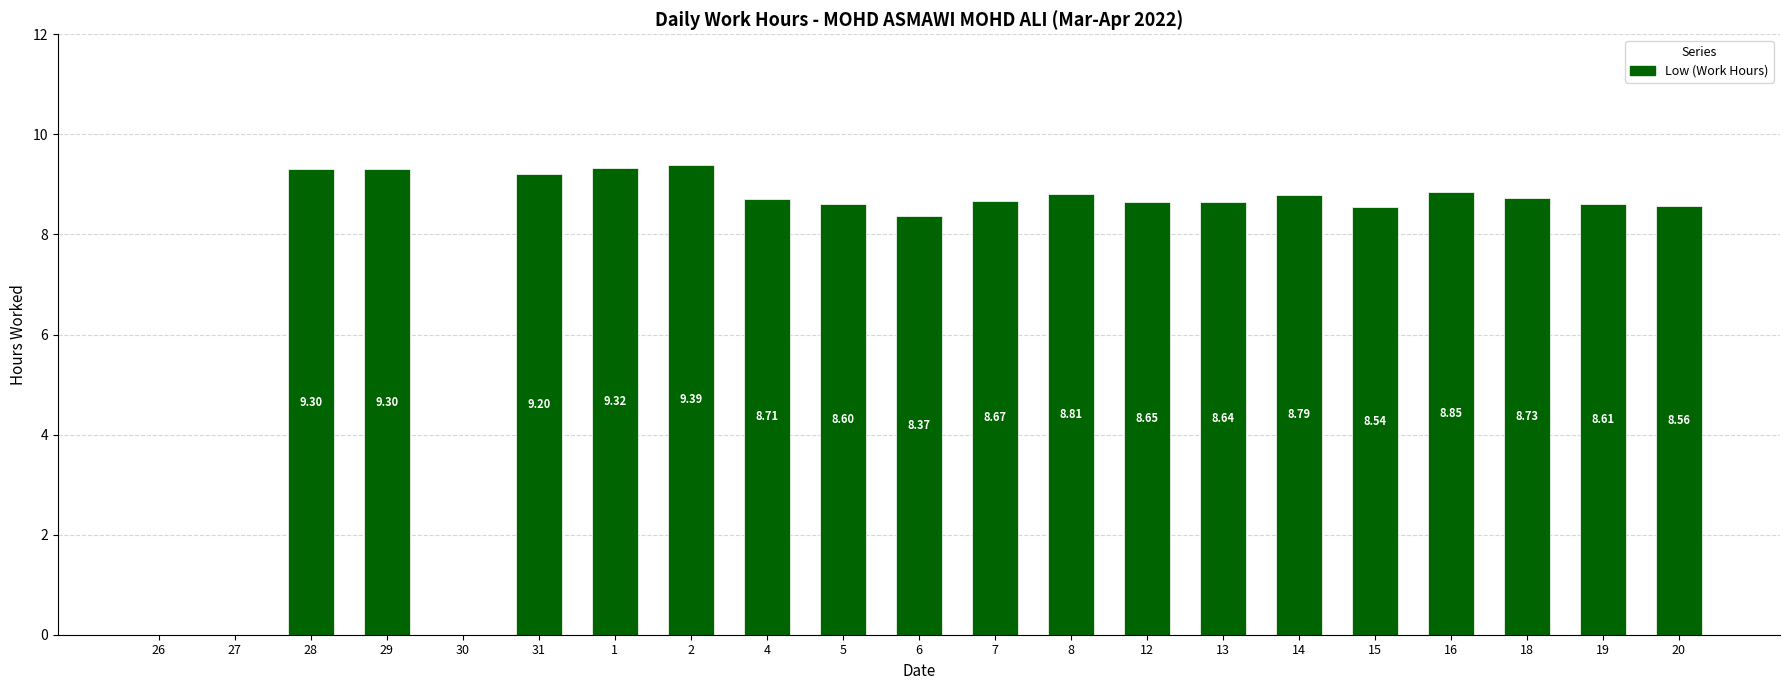

What is the sum of all values?

159.0